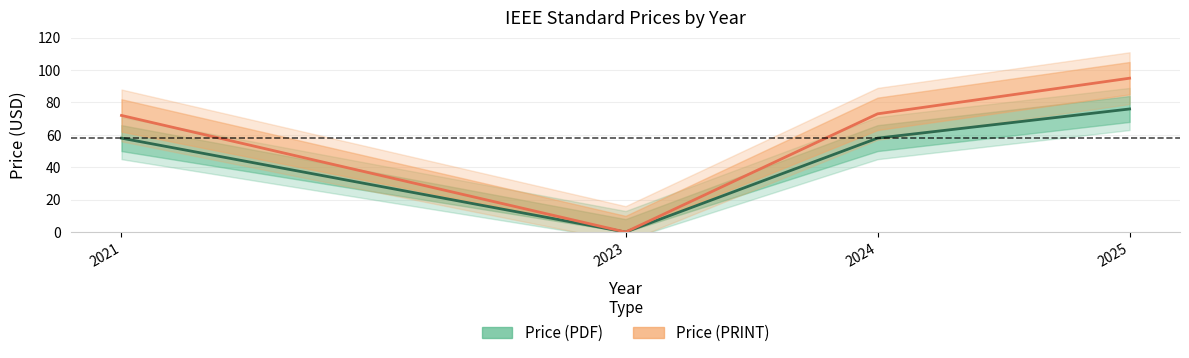

Between 2021 and 2023, which series saw the biggest shift?

Price (PRINT)